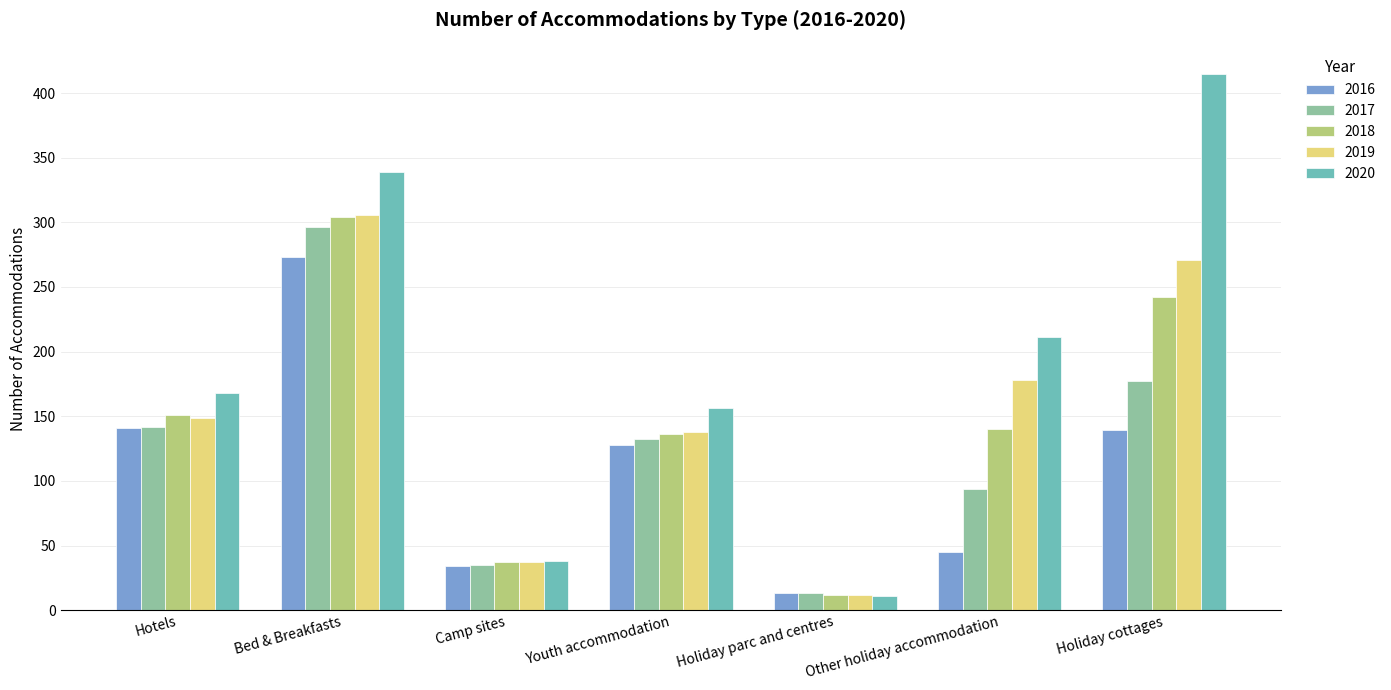

What is the maximum value shown in the chart?

415